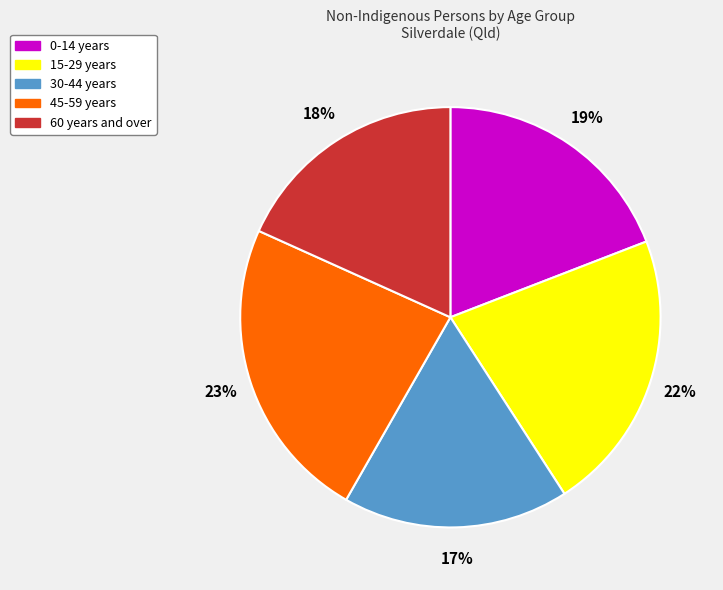

Is there any slice that represents more than half of the pie?

No